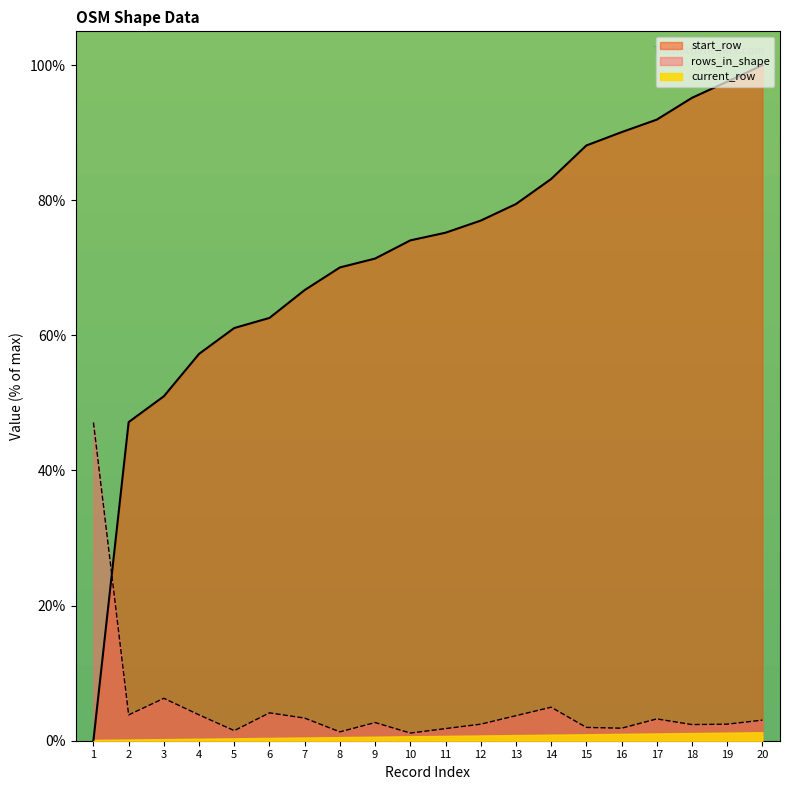

What is the difference between the start_row values at 16 and 20?

9.9